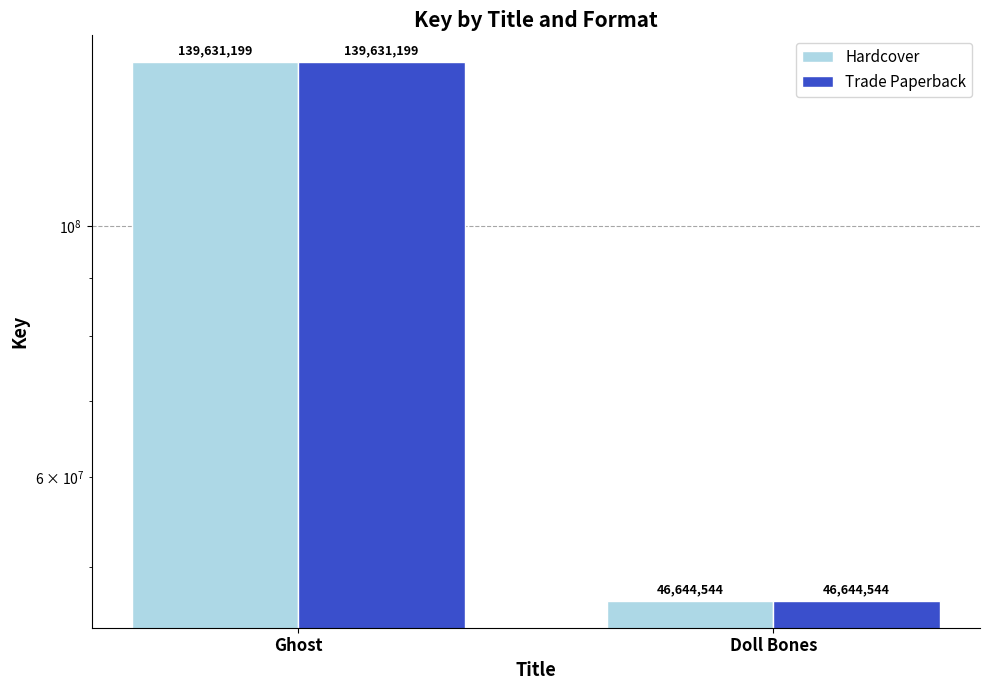

How many data points does each series have?

2